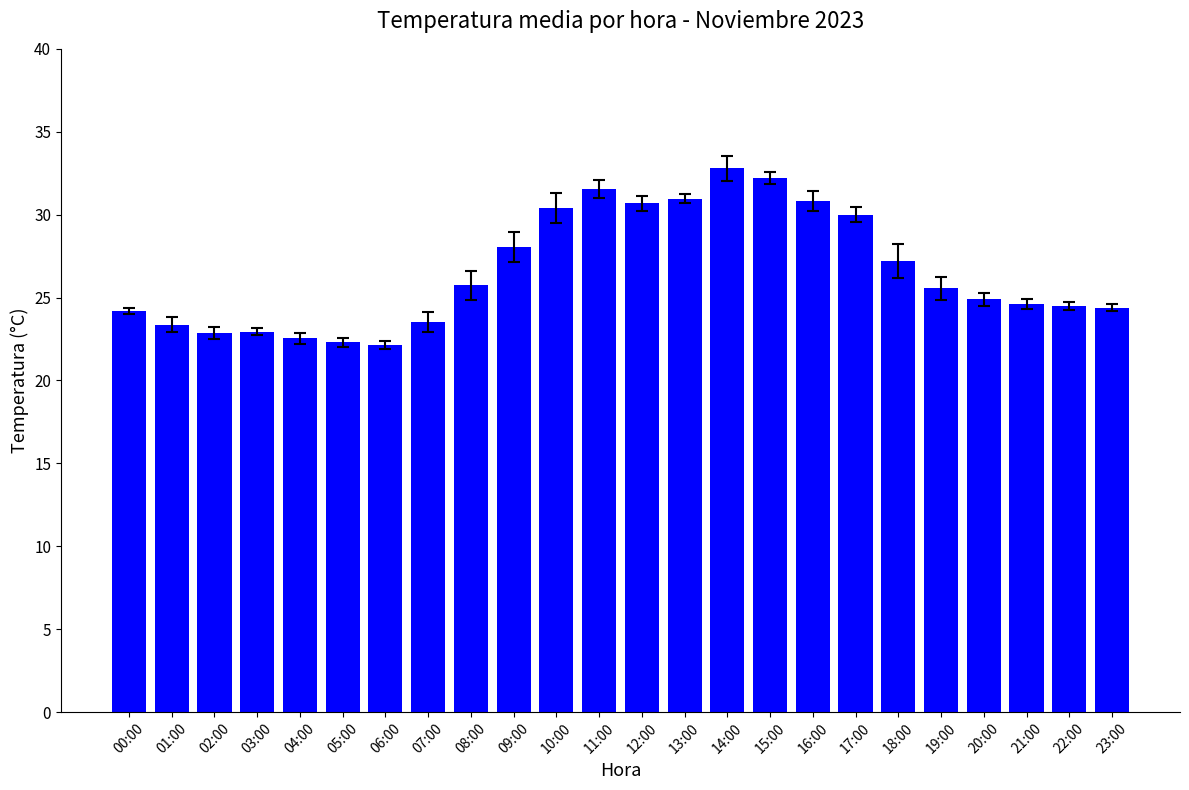

The chart shows a value of 22.9 at 03:00. True or false?

True